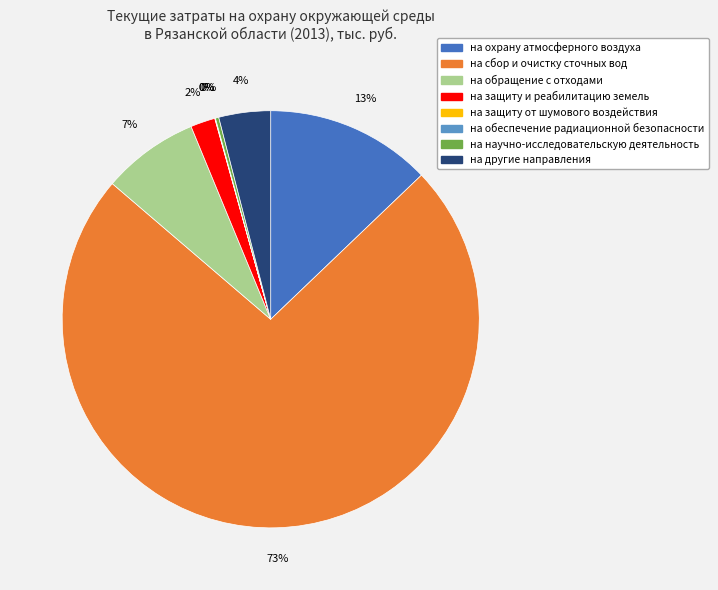

What is the ratio of the value at на защиту и реабилитацию земель to the value at на обращение с отходами?

0.3